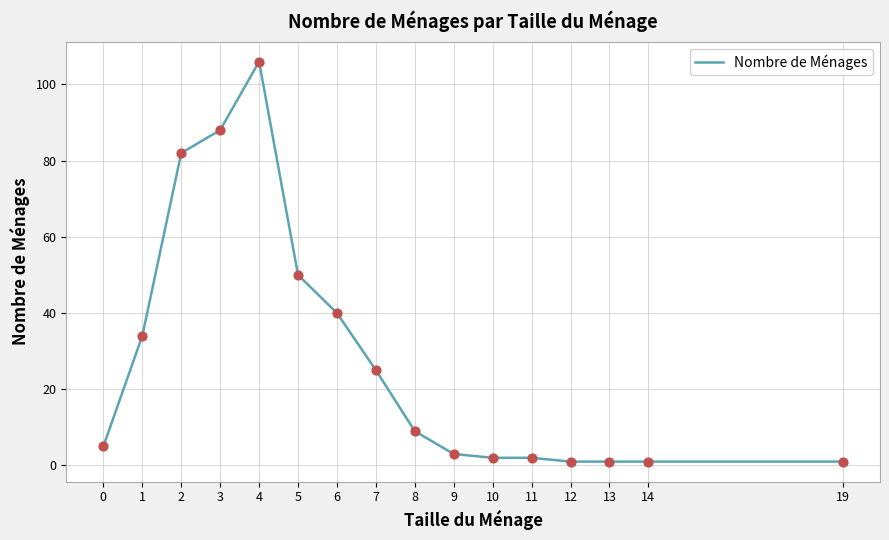

Approximately how many times larger is the value at 2 compared to 10?

41.0